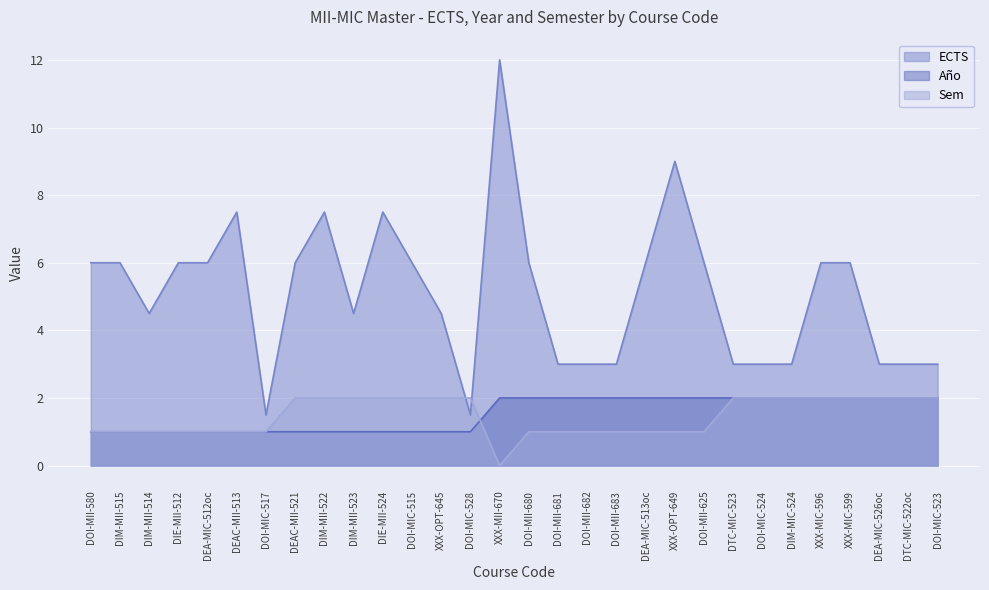

In ECTS, how many points are higher than both neighbors (excluding endpoints)?

5